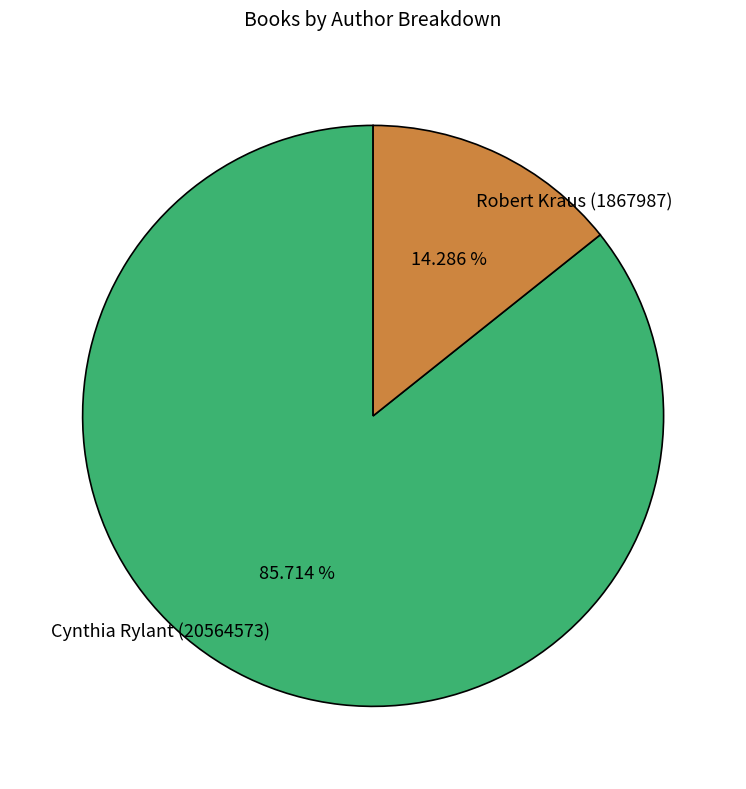

Rank the categories by value from highest to lowest.

Cynthia Rylant (20564573), Robert Kraus (1867987)